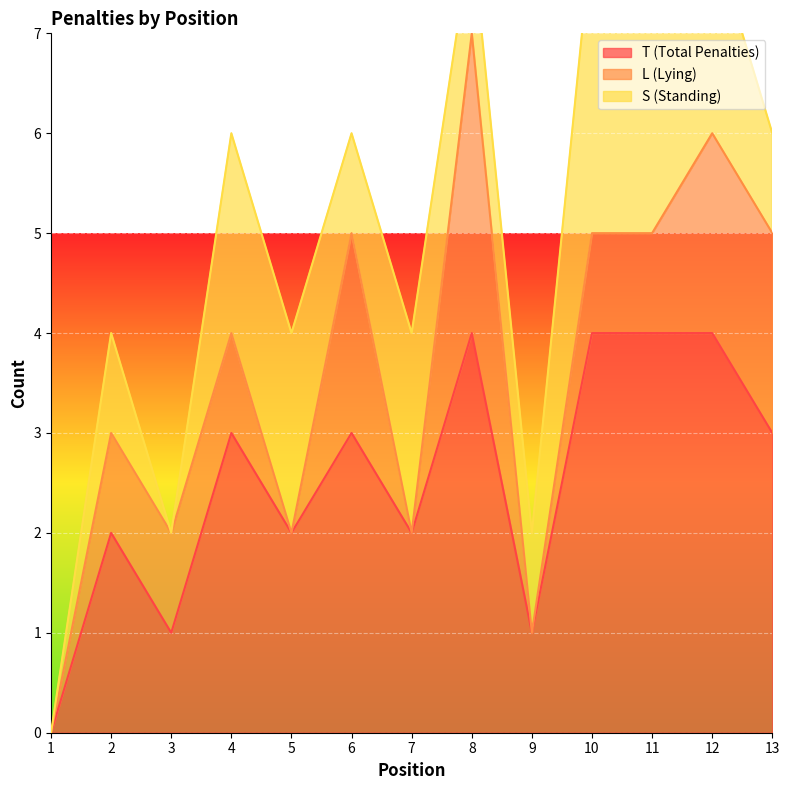

Is the value of S (Standing) at 3 greater than the value of T (Total Penalties) at 8?

No